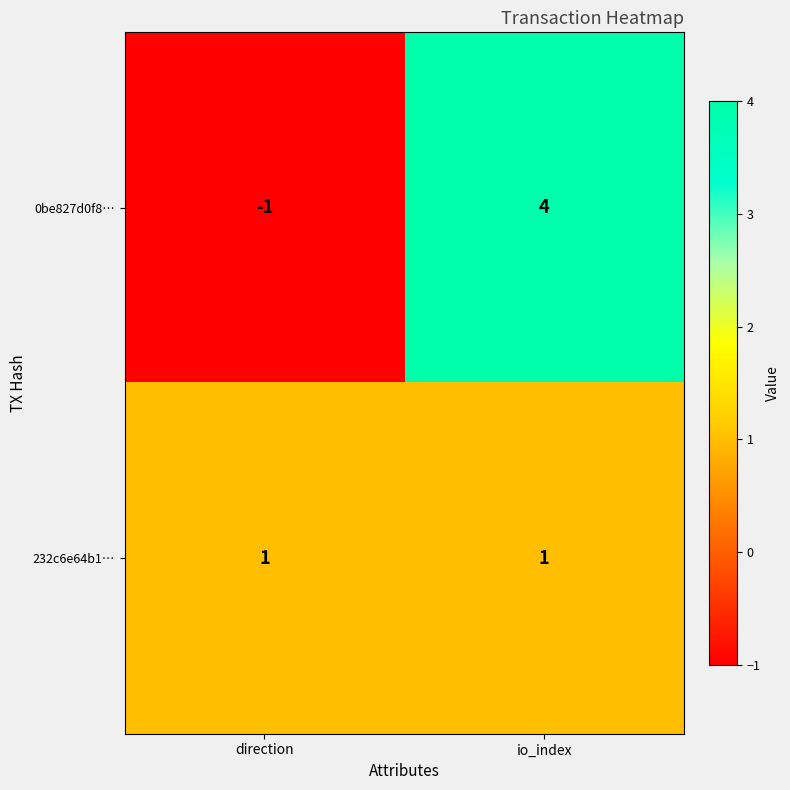

Reading right to left, list all the values displayed in this chart.

0be827d0f8…: 4	-1
232c6e64b1…: 1	1